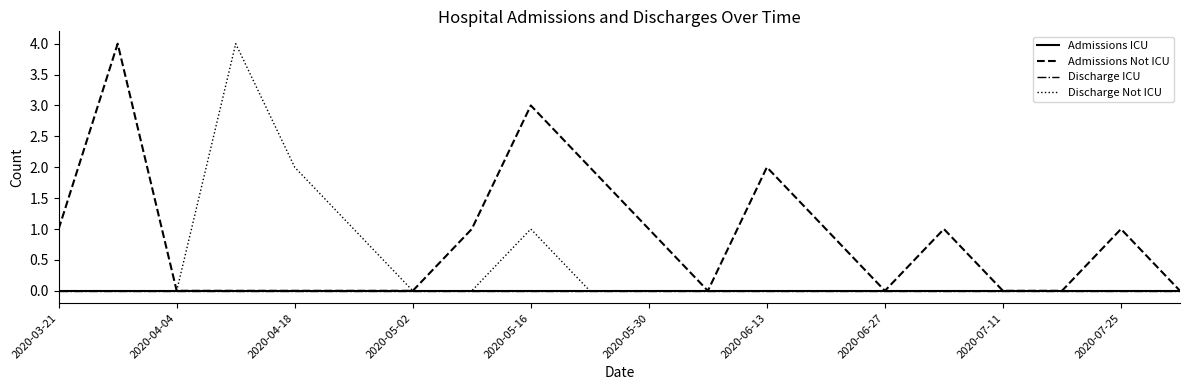

Is this an area chart (filled region under the line)?

No